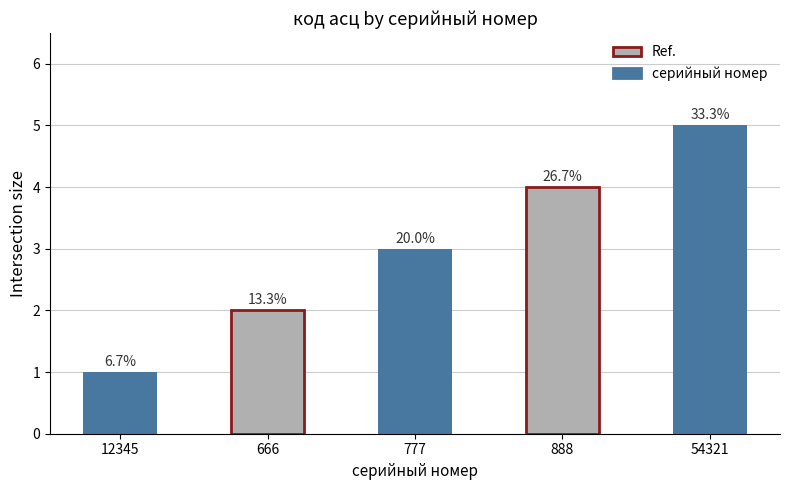

What is the label of the 3rd bar from the left?

777